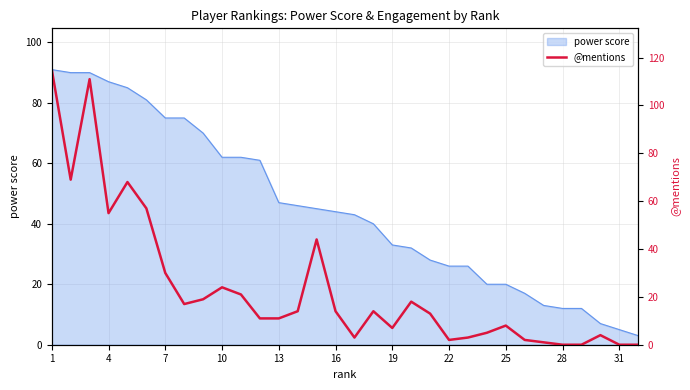

How many positive values are there?

28